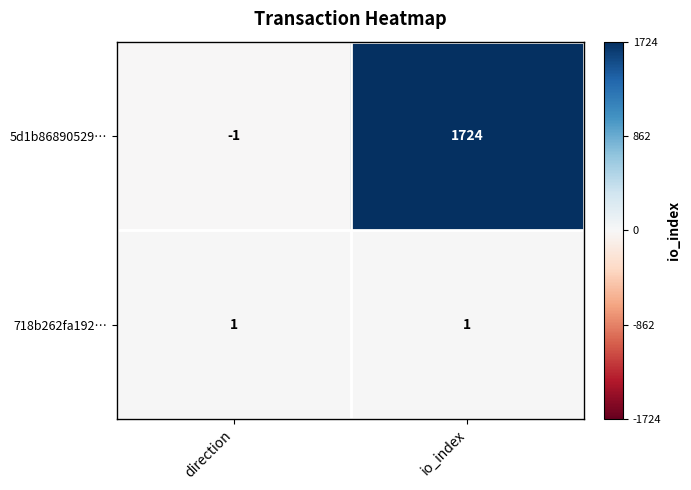

Which series has the largest total across all categories?

5d1b86890529…